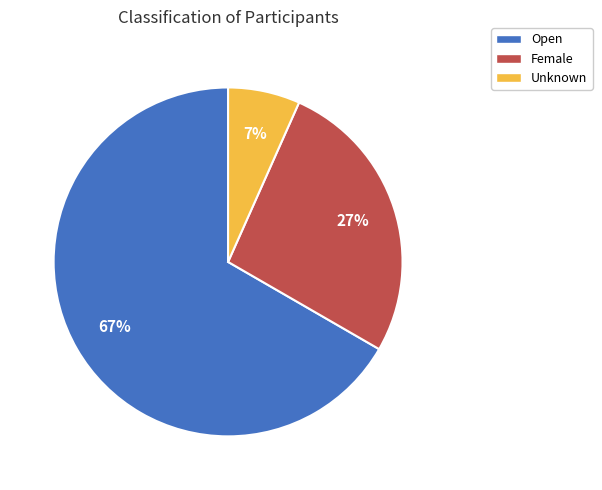

Does any single category account for the majority?

Yes